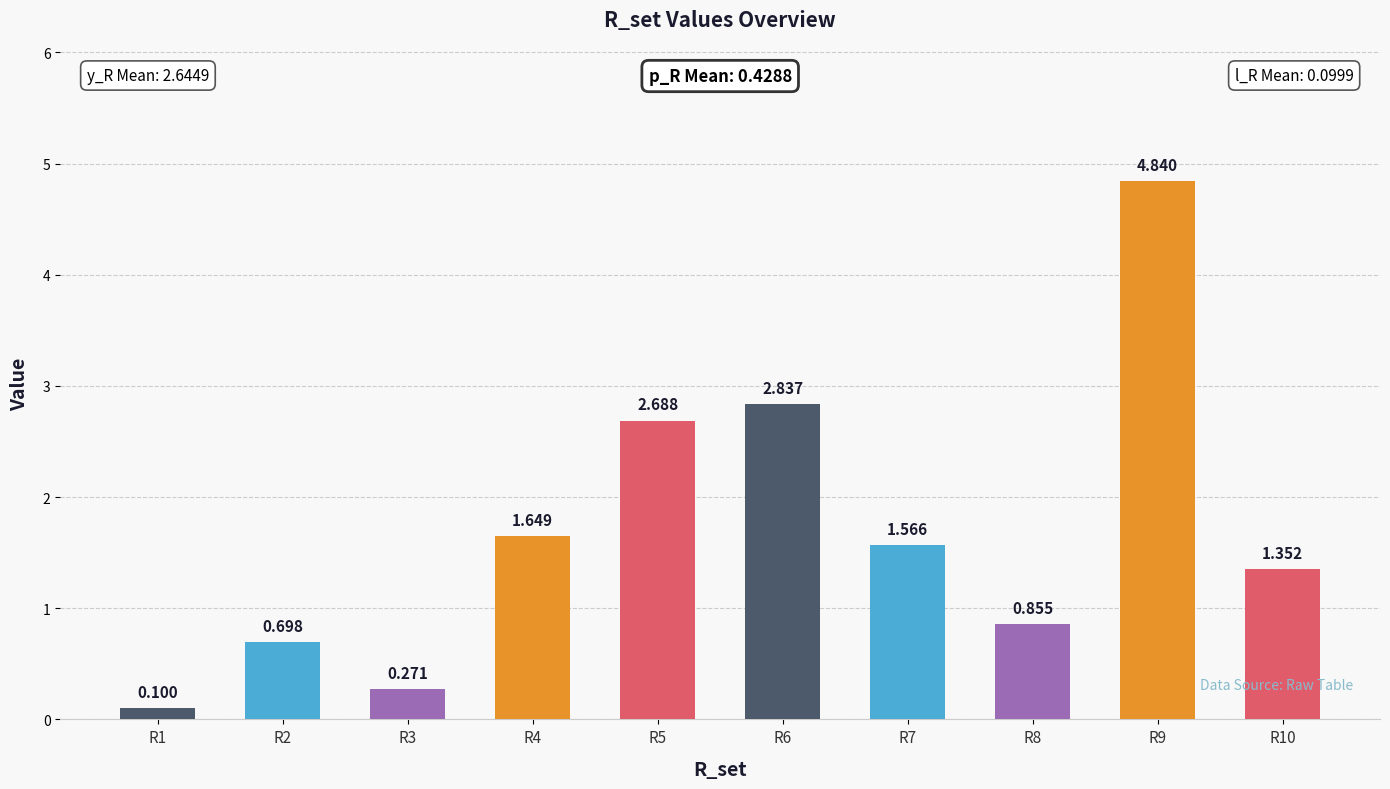

True or false: the data shows 2.5 at R7.

False